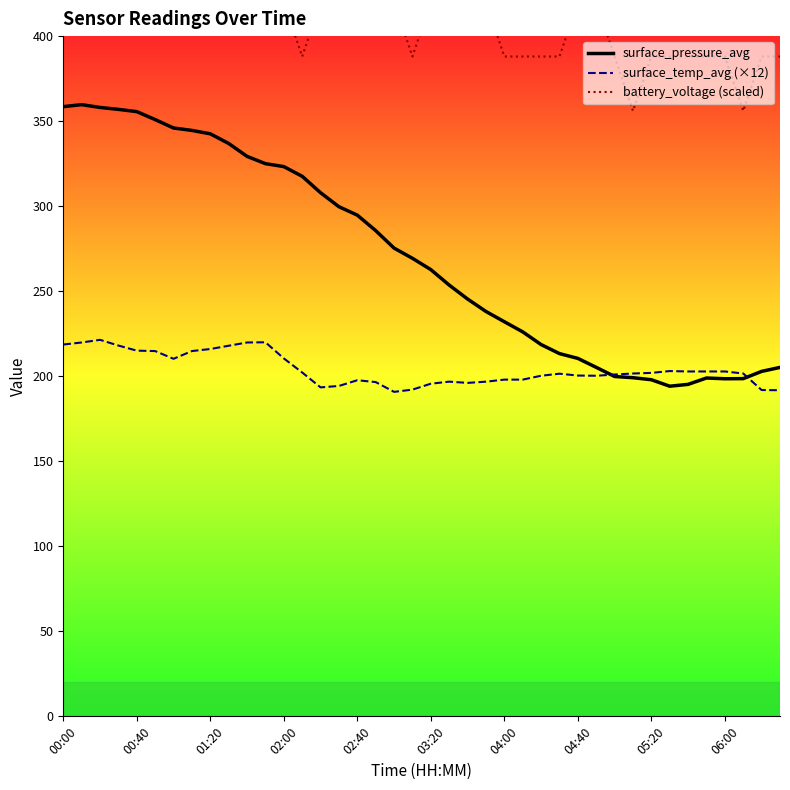

Is it true that surface_pressure_avg equals 232.1 at 04:00?

True